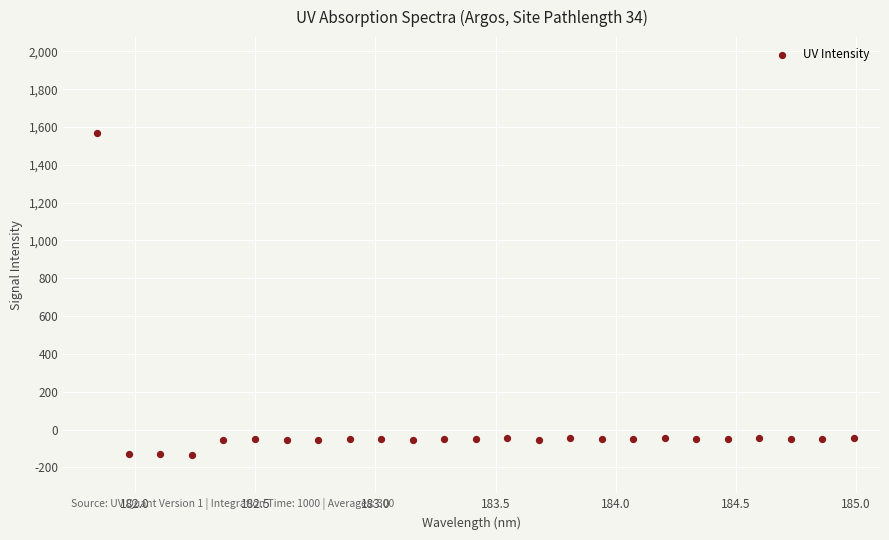

What is the range of X values (max minus min)?

3.1